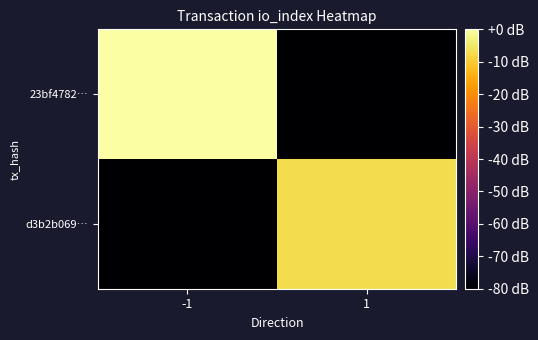

Which series has the largest range (max minus min)?

23bf4782…